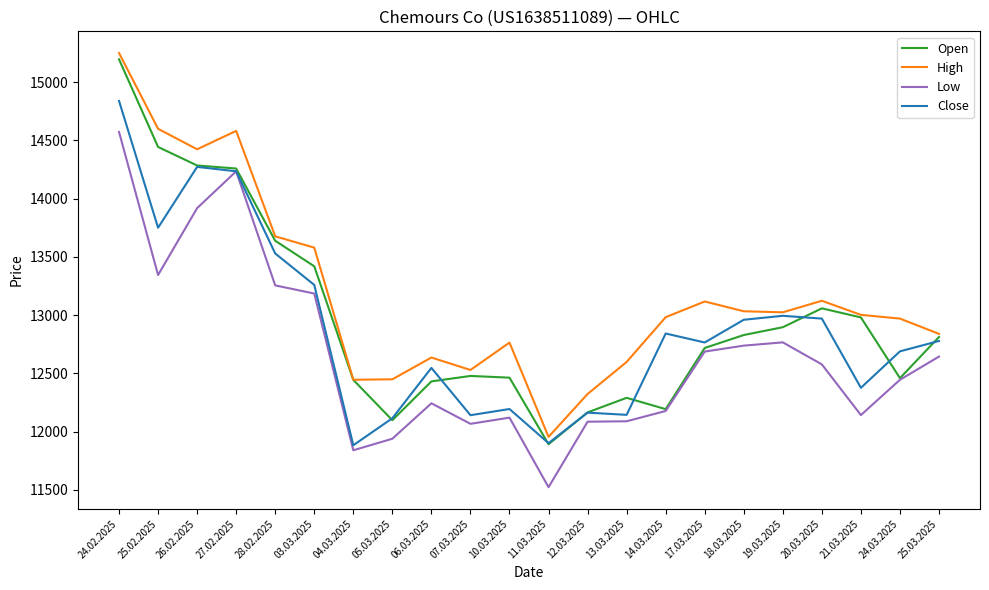

True or false: Close has a value of 14272 at 26.02.2025.

True